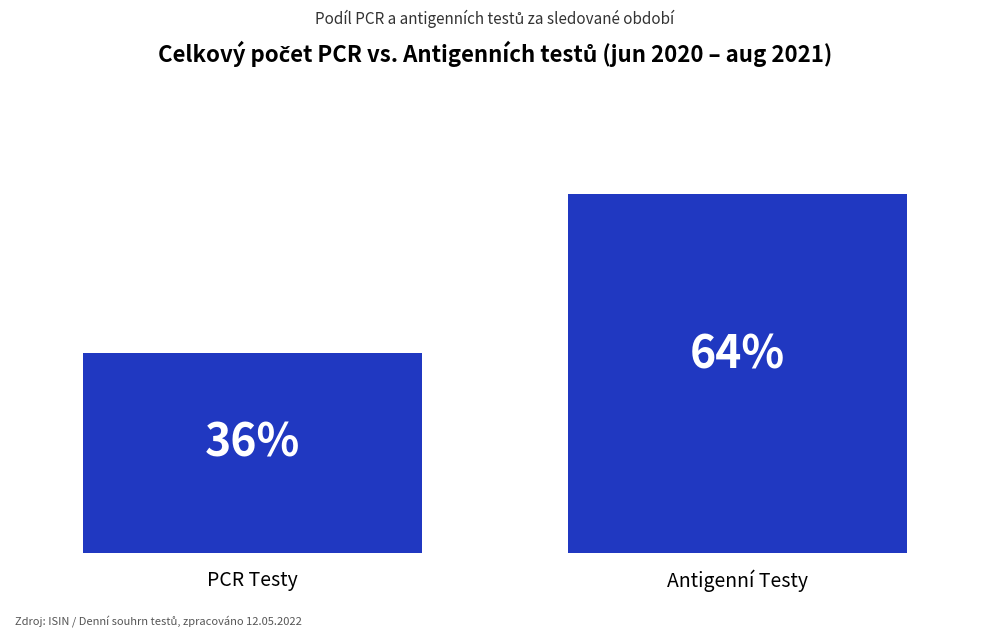

What is the value of the 2nd bar from the left?

3401200